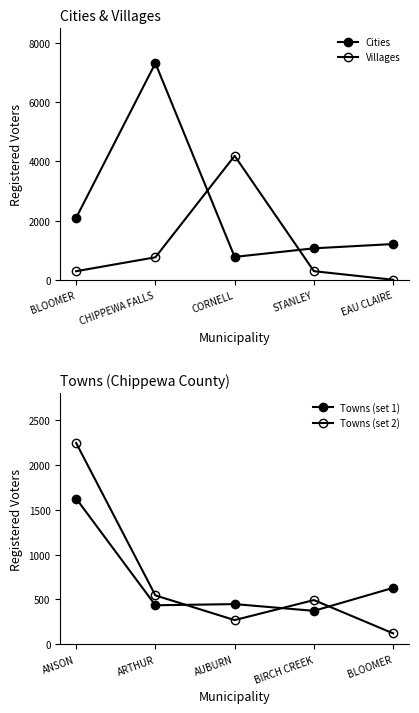

Which series has the largest range (max minus min)?

Cities